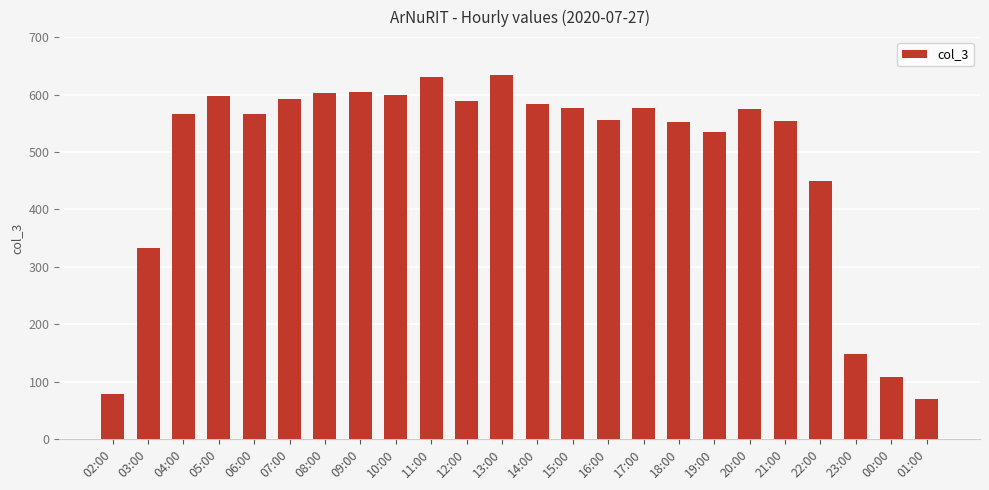

What is the sum of all values?

11675